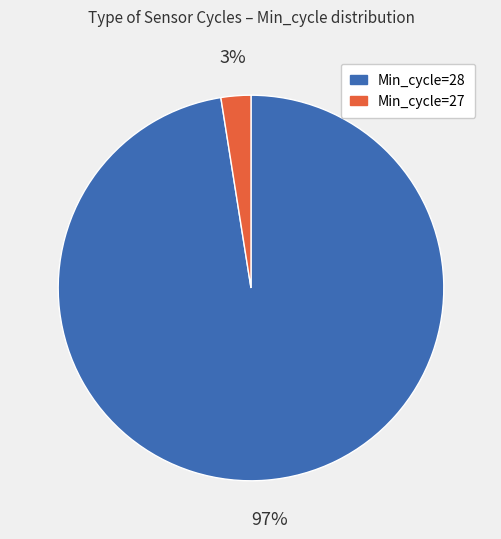

Is there a majority slice in this chart?

Yes